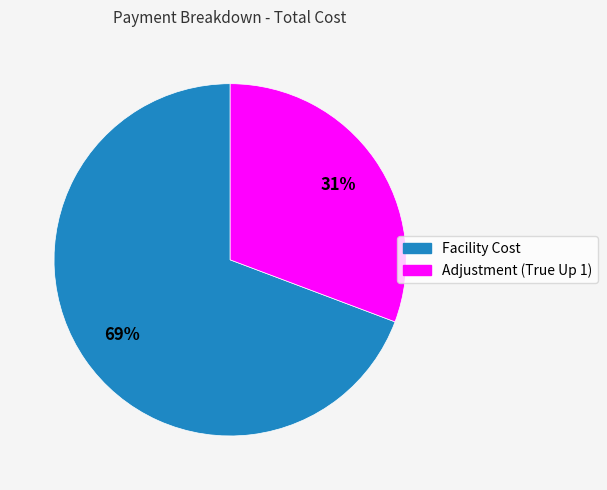

To the nearest percent, what is the average slice percentage?

50%